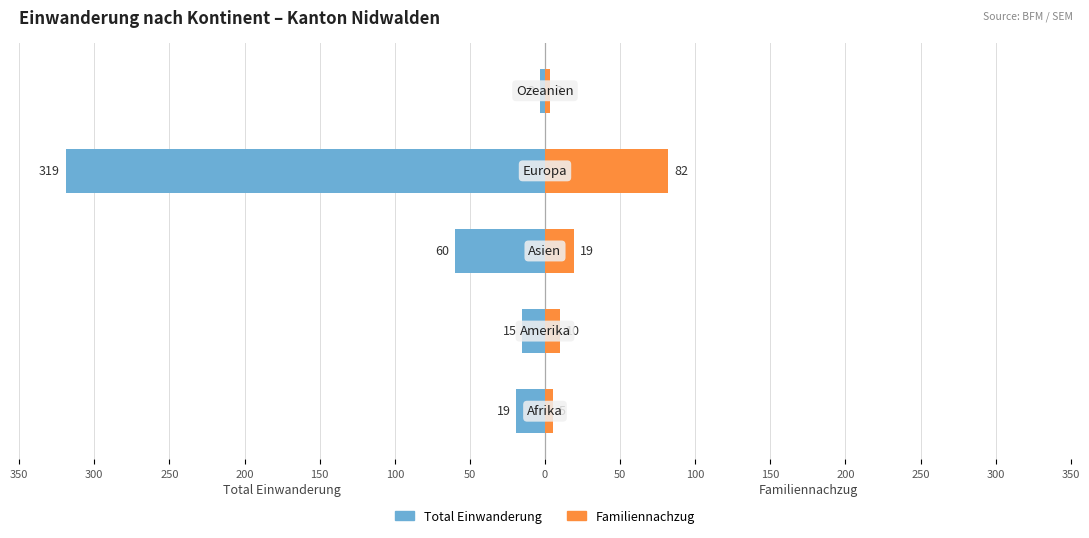

What is the spread (max minus min) of values at 250?

79